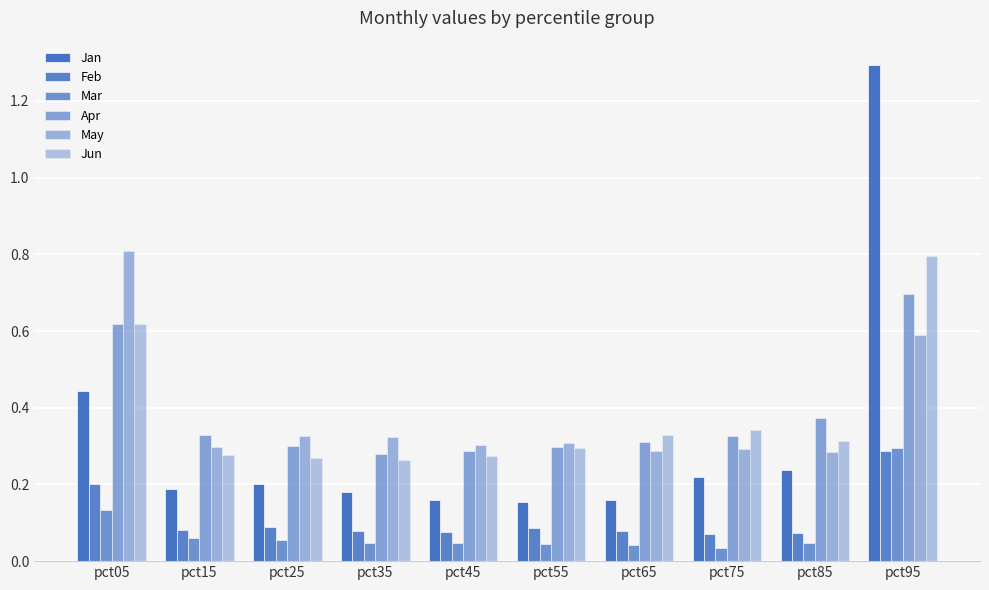

How many groups of bars are there?

10